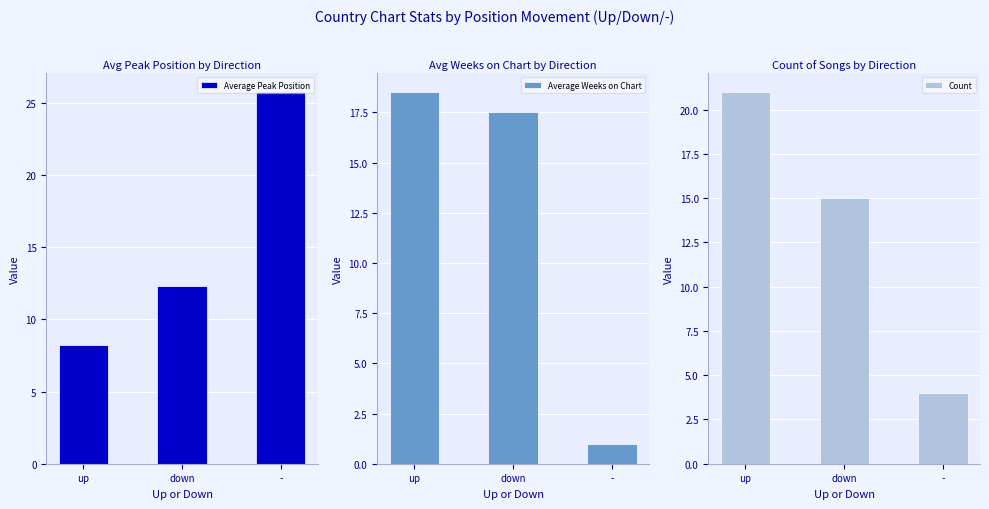

Rank the series by their average value, from lowest to highest.

Average Weeks on Chart, Count, Average Peak Position